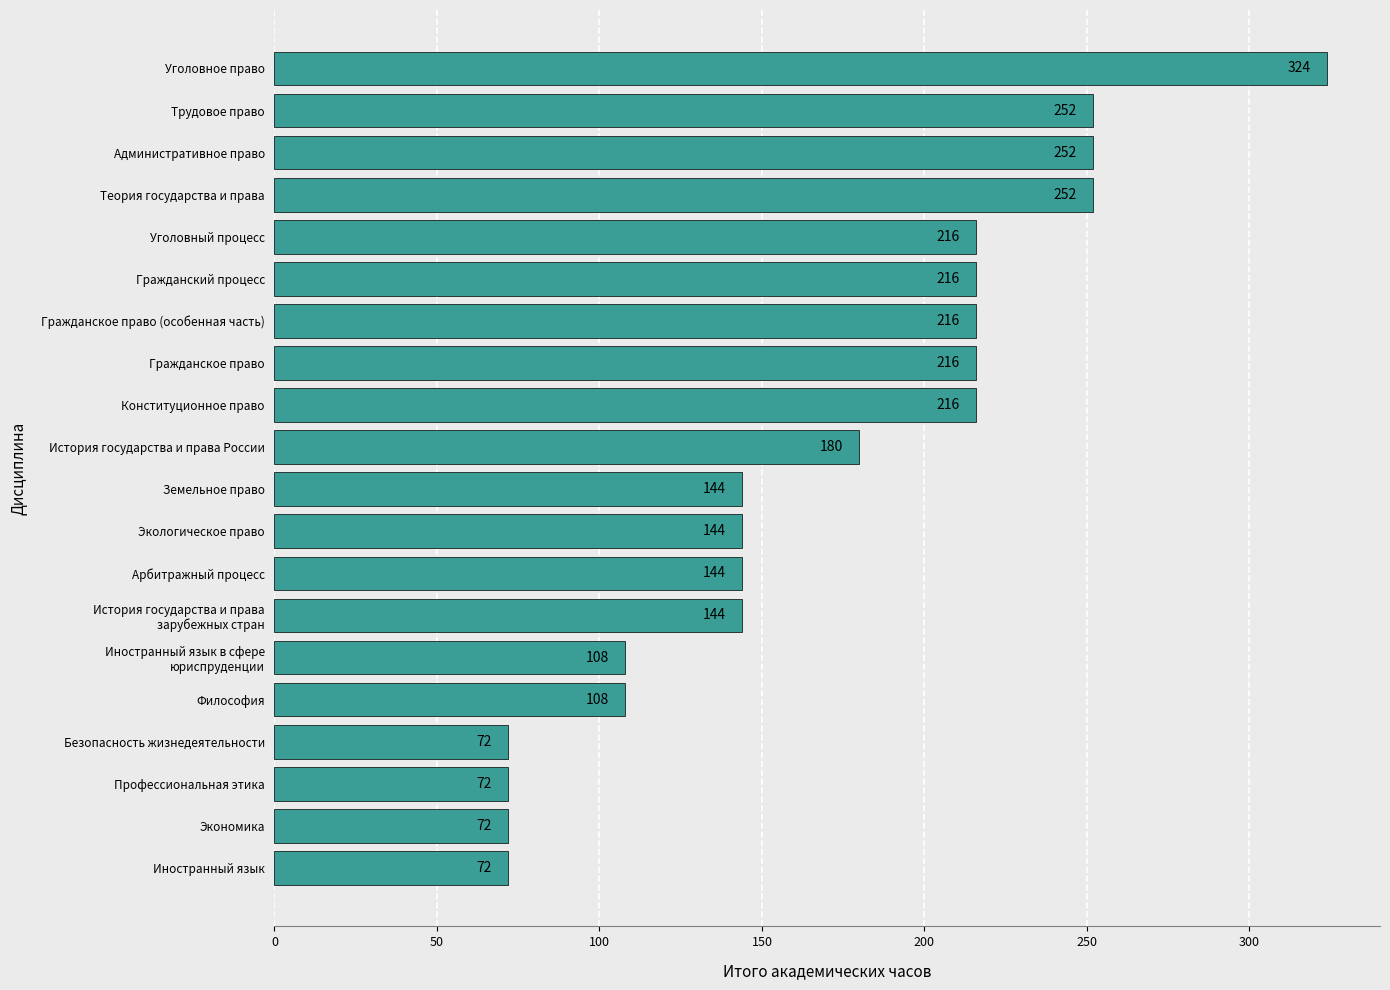

At which label is the value closest to 198?

История государства и права России